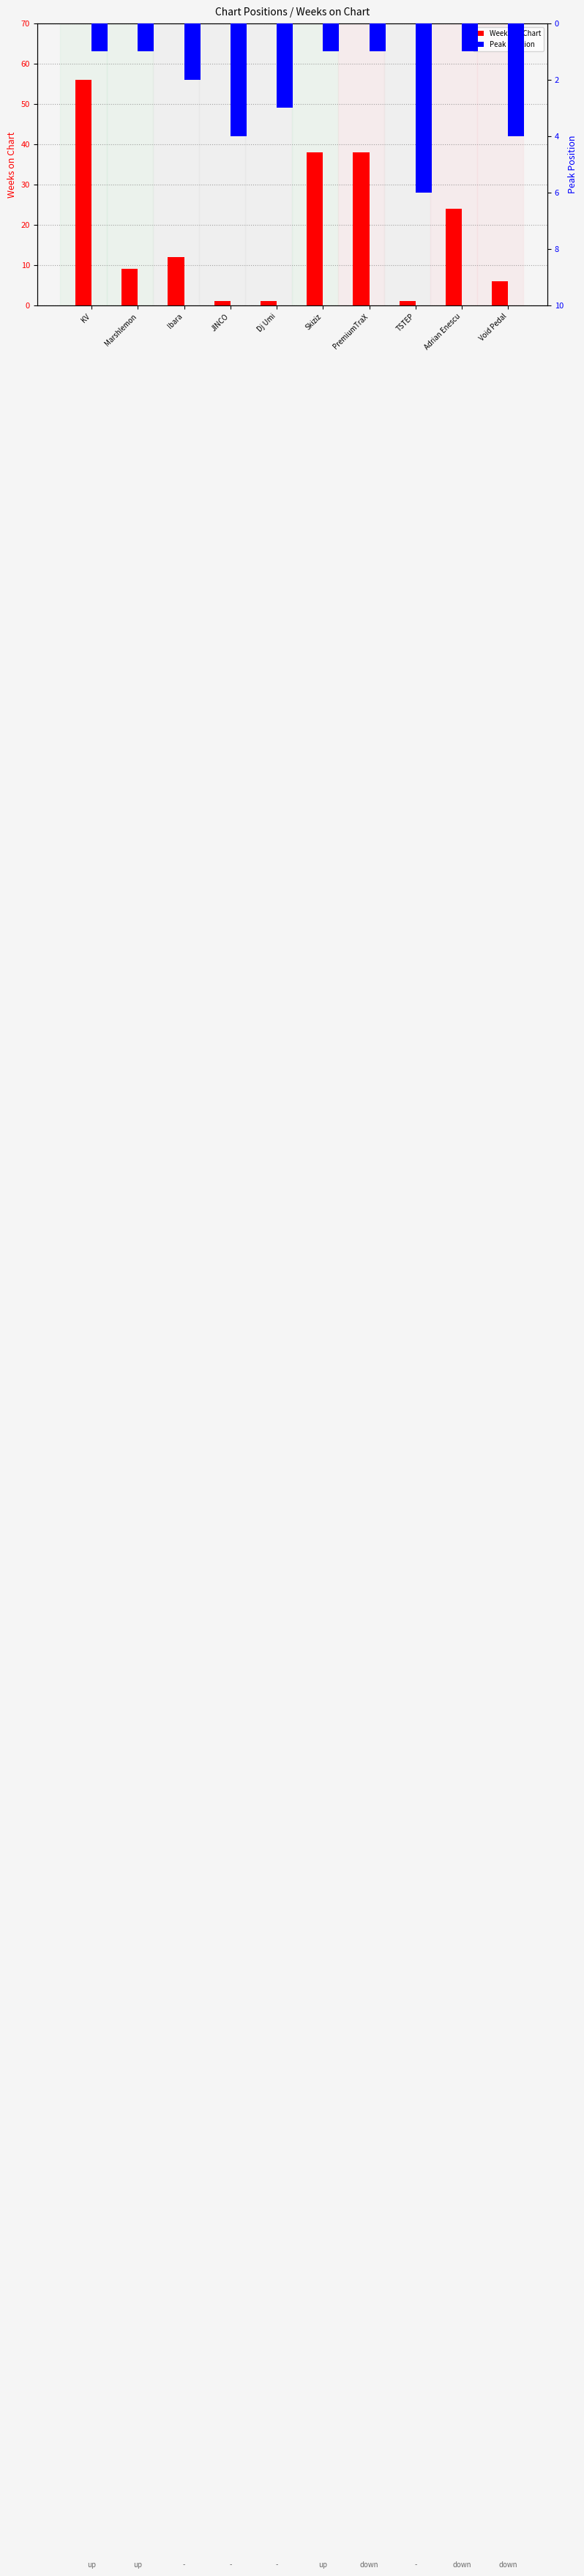

How many groups of bars are there?

10